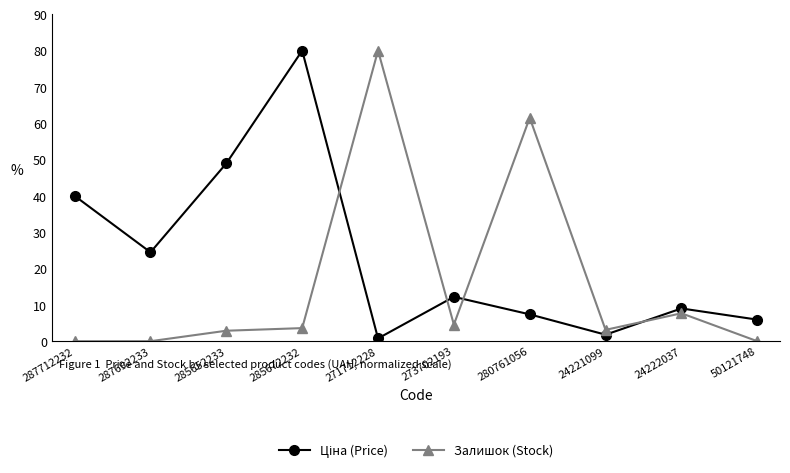

What is the maximum value shown in the chart?

80.0